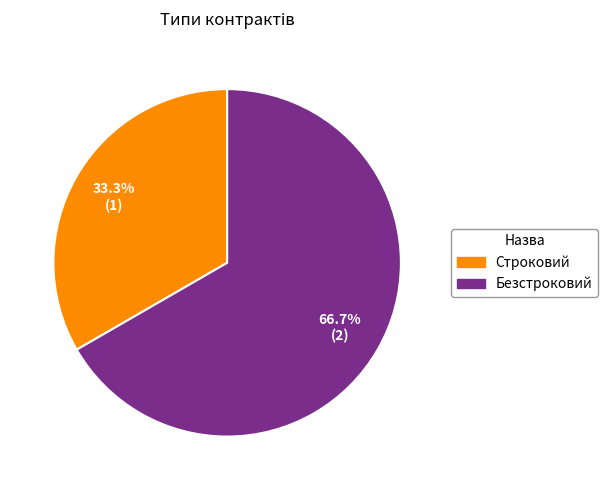

Between Безстроковий and Строковий, which is larger?

Безстроковий